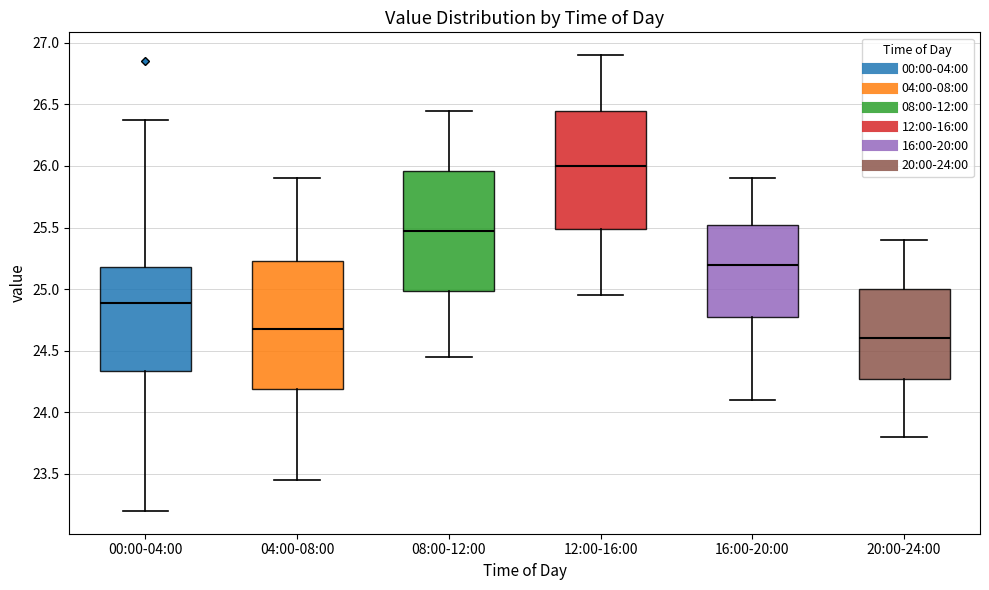

Comparing the boxes themselves (not the whiskers), which one is the tallest?

04:00-08:00